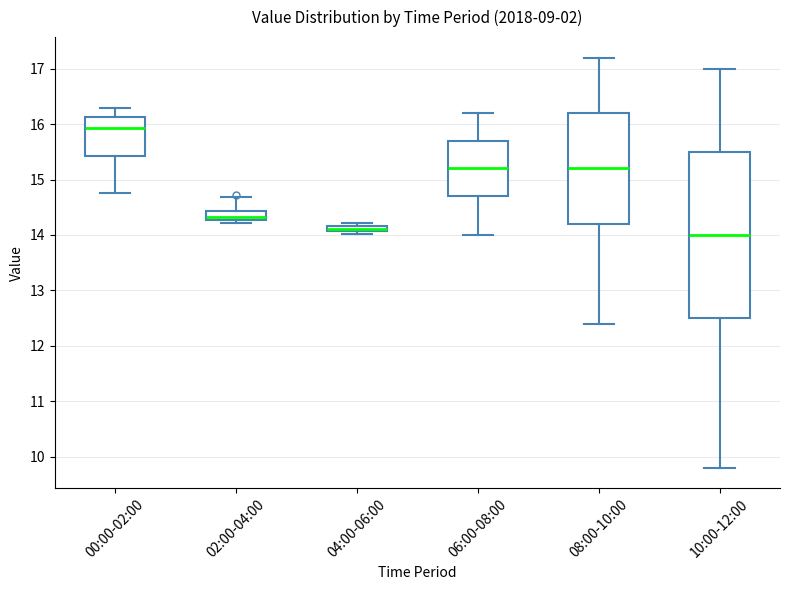

Which box has the highest median line?

00:00-02:00